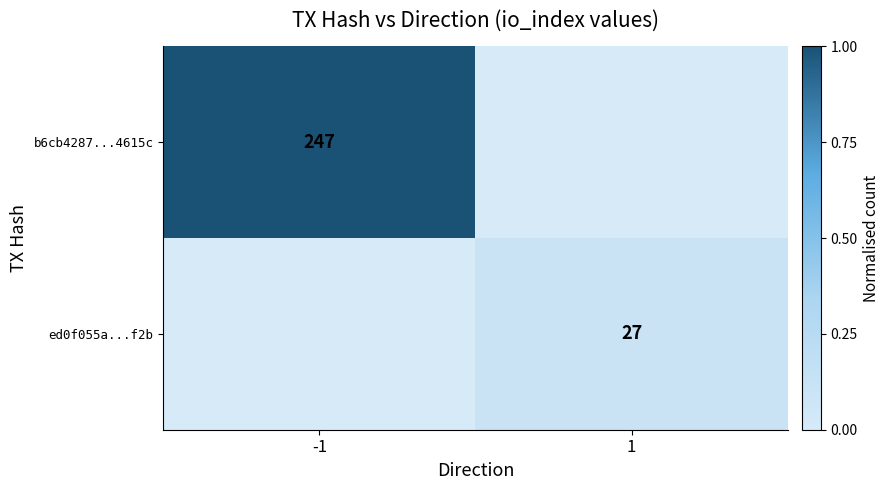

Is it true that ed0f055a...f2b equals 0.2 at 1?

False